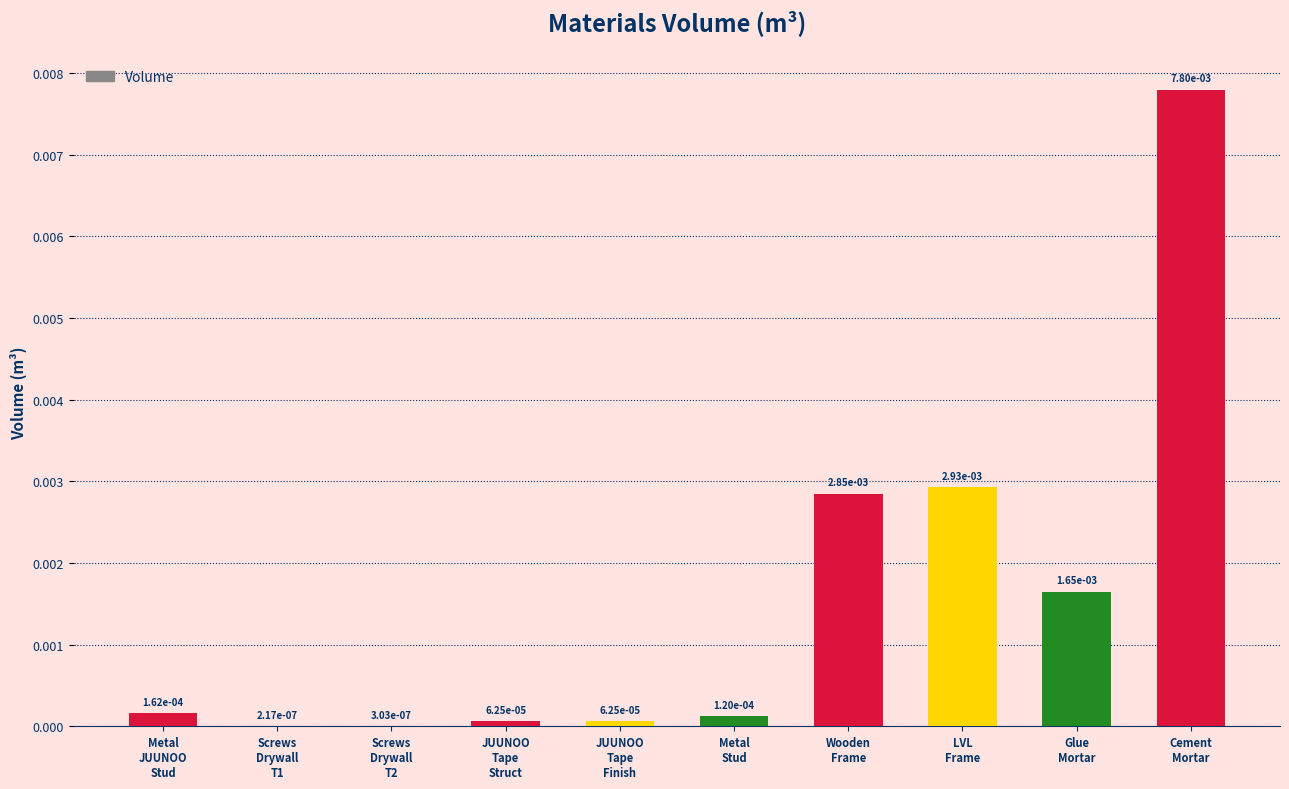

Are the bars horizontal?

No